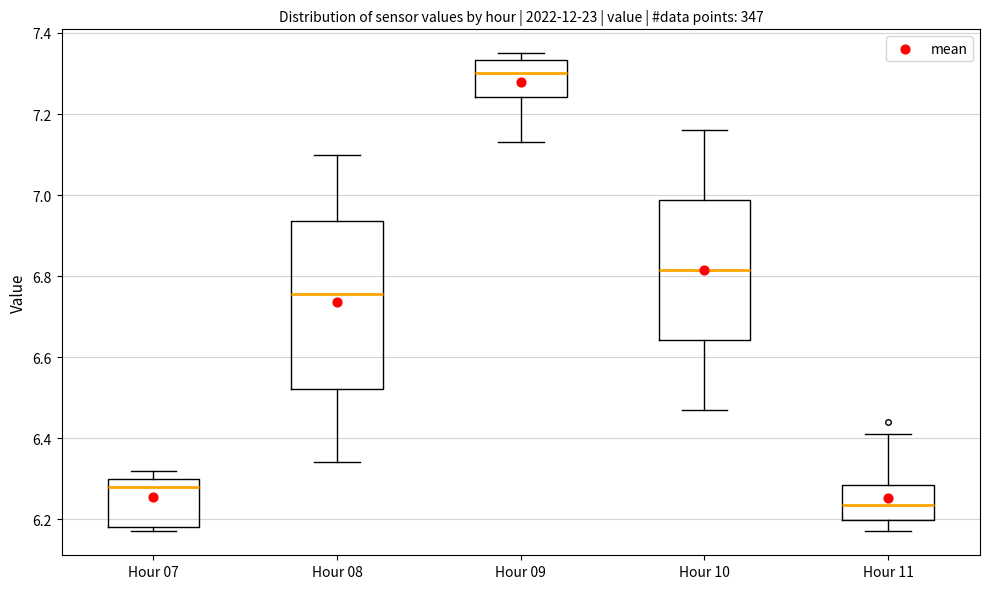

Reading left to right, read every box against the y-axis: the position of its median line, the range the box covers, and the ends of its whiskers. The values are not printed on the chart, so give them approximately, as read against the axis.

Hour 07: median 6.28, box 6.18 to 6.30, whiskers 6.18 (just below the box's lower edge) to 6.32
Hour 08: median 6.76, box 6.52 to 6.94, whiskers 6.34 to 7.10
Hour 09: median 7.30, box 7.24 to 7.34, whiskers 7.14 to 7.36
Hour 10: median 6.82, box 6.64 to 6.98, whiskers 6.48 to 7.16
Hour 11: median 6.24, box 6.20 to 6.28, whiskers 6.18 to 6.42